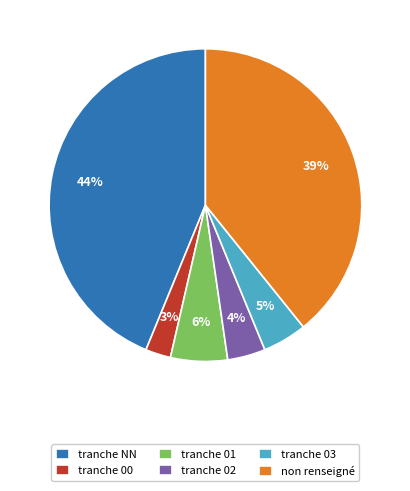

How many slices are in this pie chart?

6